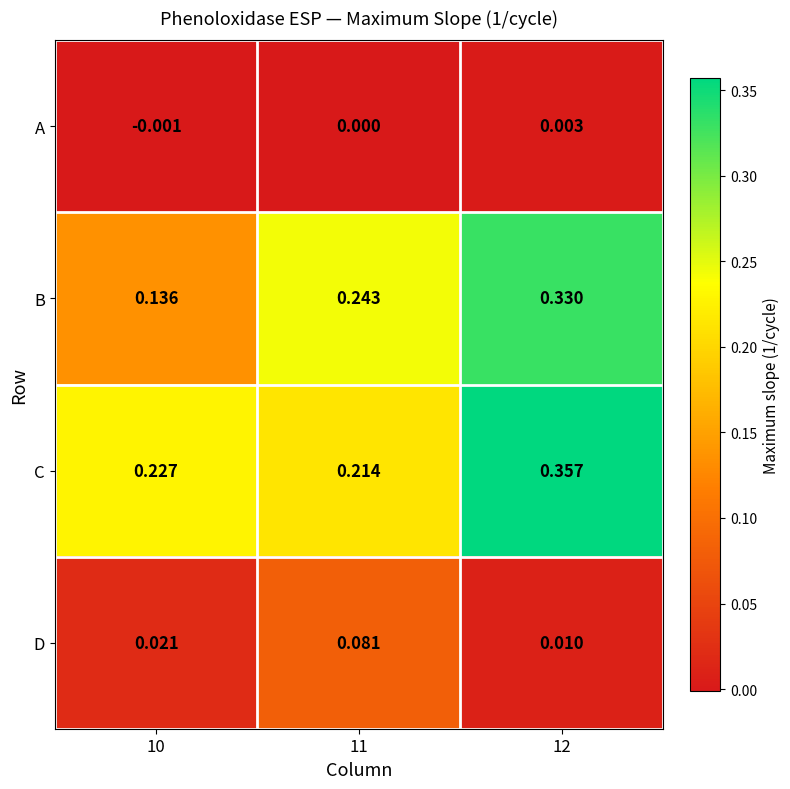

Which series changed the most between 10 and 11?

B